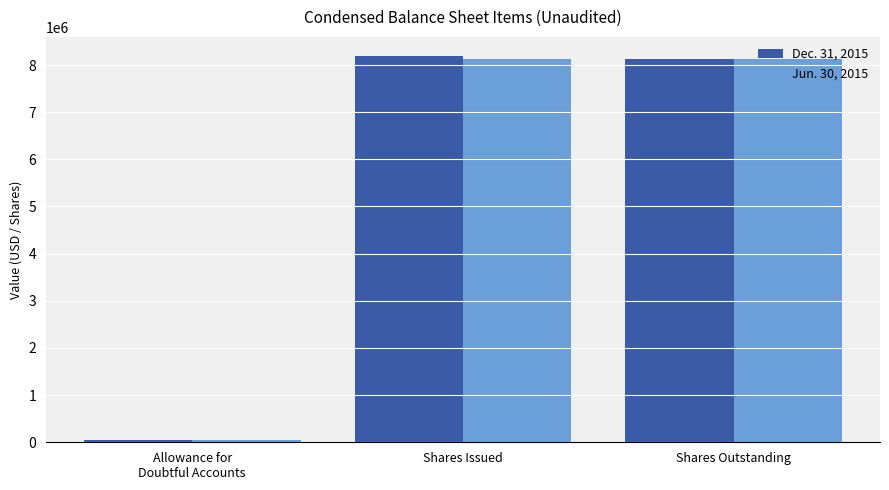

What is the approximate value of Jun. 30, 2015 at Shares Outstanding?

8133857